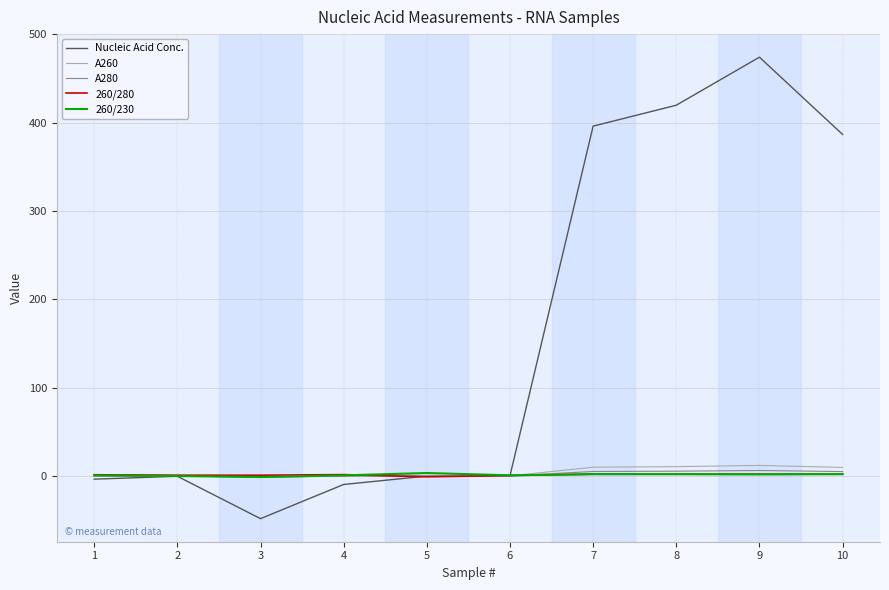

What value does the Nucleic Acid Conc. series have at 4?

-9.7